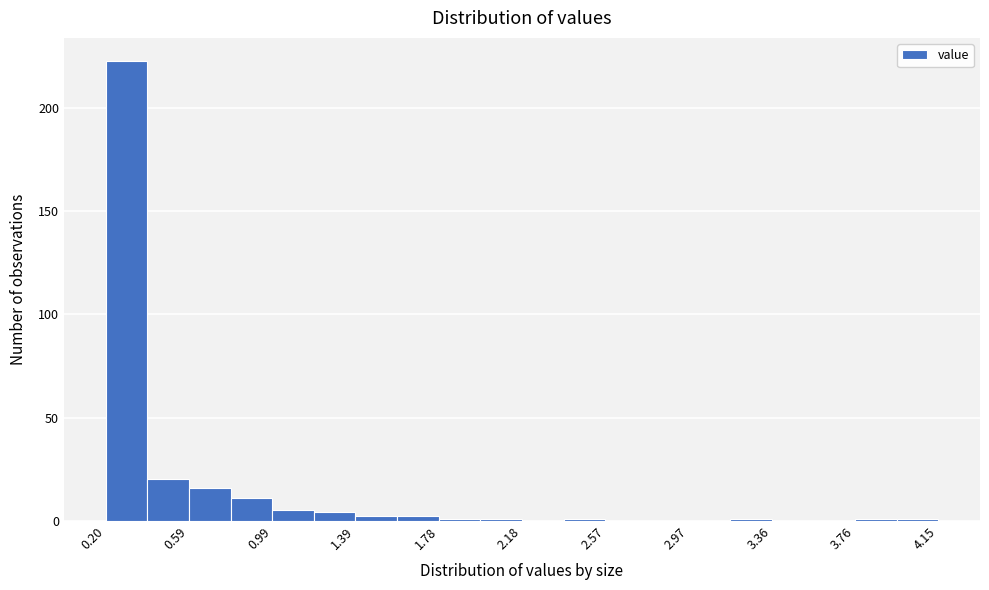

Around what value on the x-axis is the tallest bar? Give the approximate position of its centre, as read against the axis.

0.30